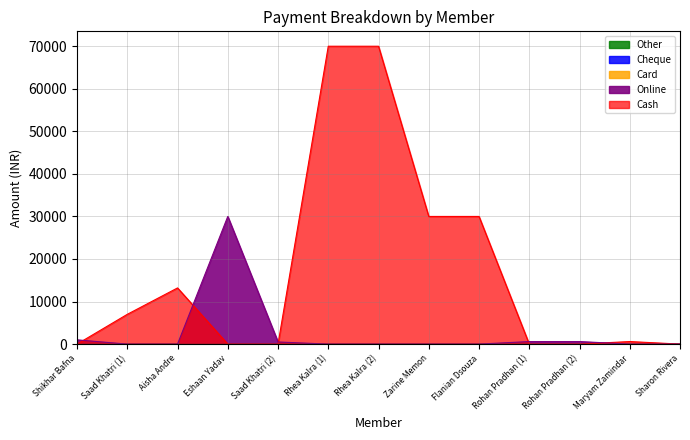

In Cash, how many points are higher than both neighbors (excluding endpoints)?

2